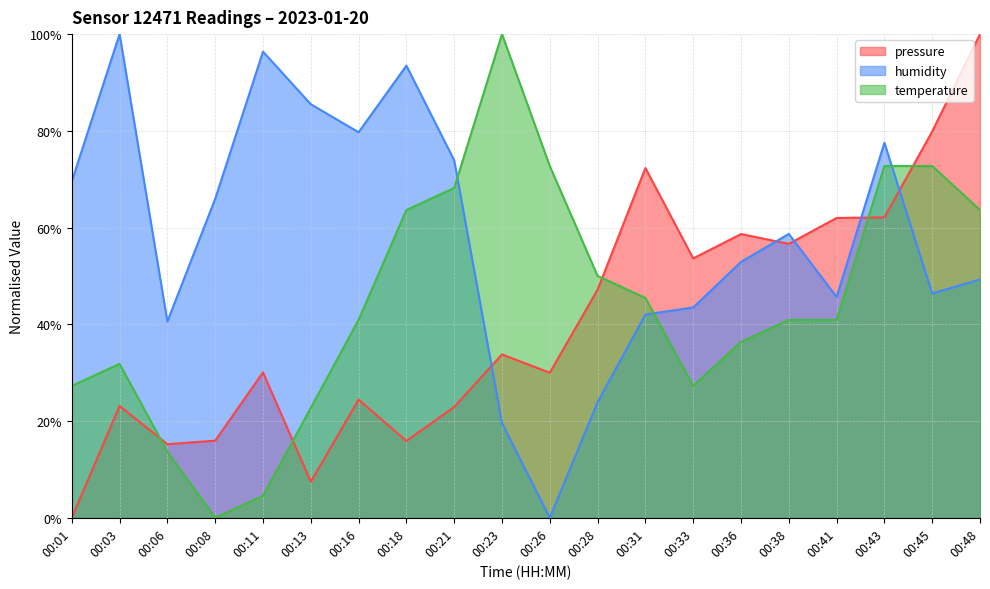

What is the value of the temperature point at the 3rd from the left?

13.6